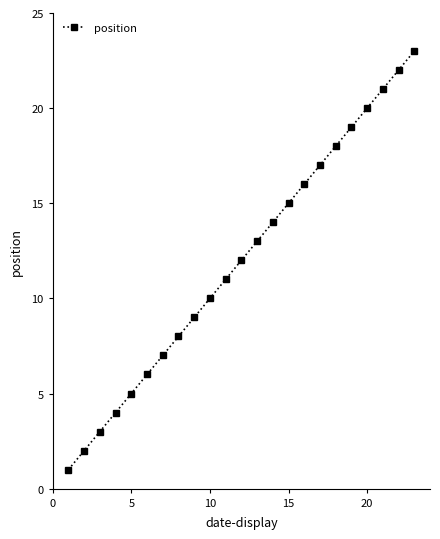

What is the average value?

12